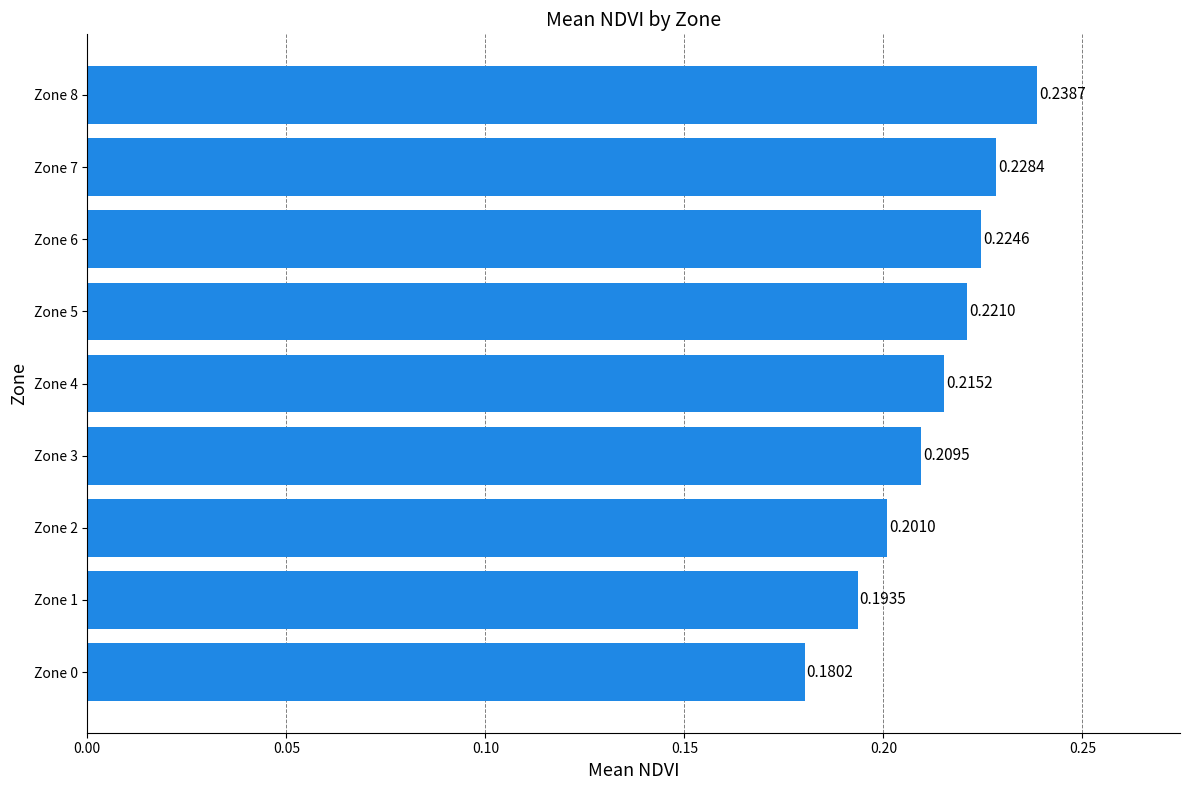

Between Zone 5 and Zone 0, which is larger?

Zone 5